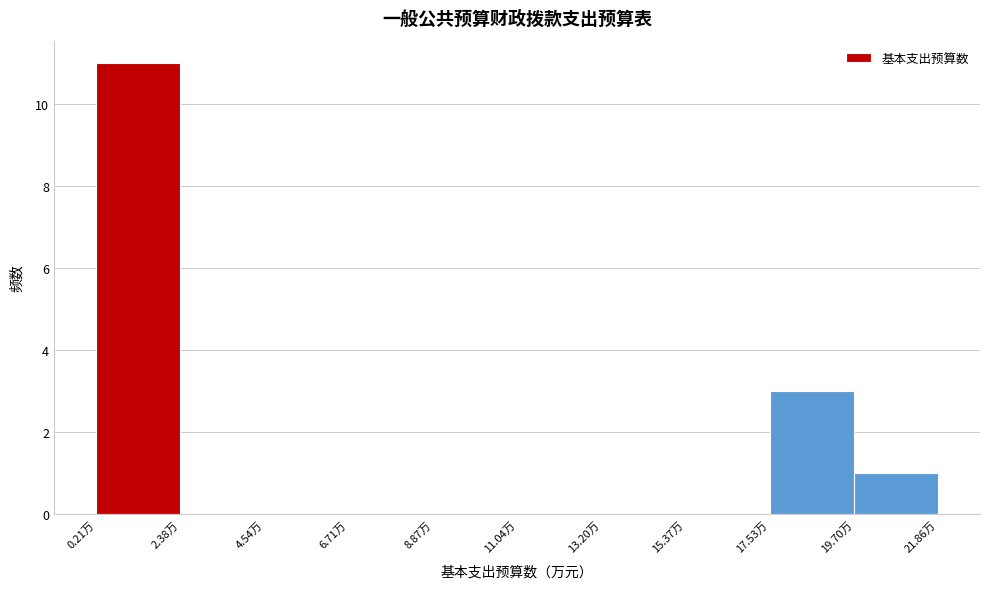

Reading left to right, transcribe this chart: for each bar, give the range it covers on the x-axis and its height. Neither the bar edges nor the heights are printed on the chart, so give them approximately, as read against the axes.

0.0 to 2.5: 11
2.5 to 4.5: 0
4.5 to 6.5: 0
6.5 to 9.0: 0
9.0 to 11.0: 0
11.0 to 13.0: 0
13.0 to 15.5: 0
15.5 to 17.5: 0
17.5 to 19.5: 3
19.5 to 22.0: 1